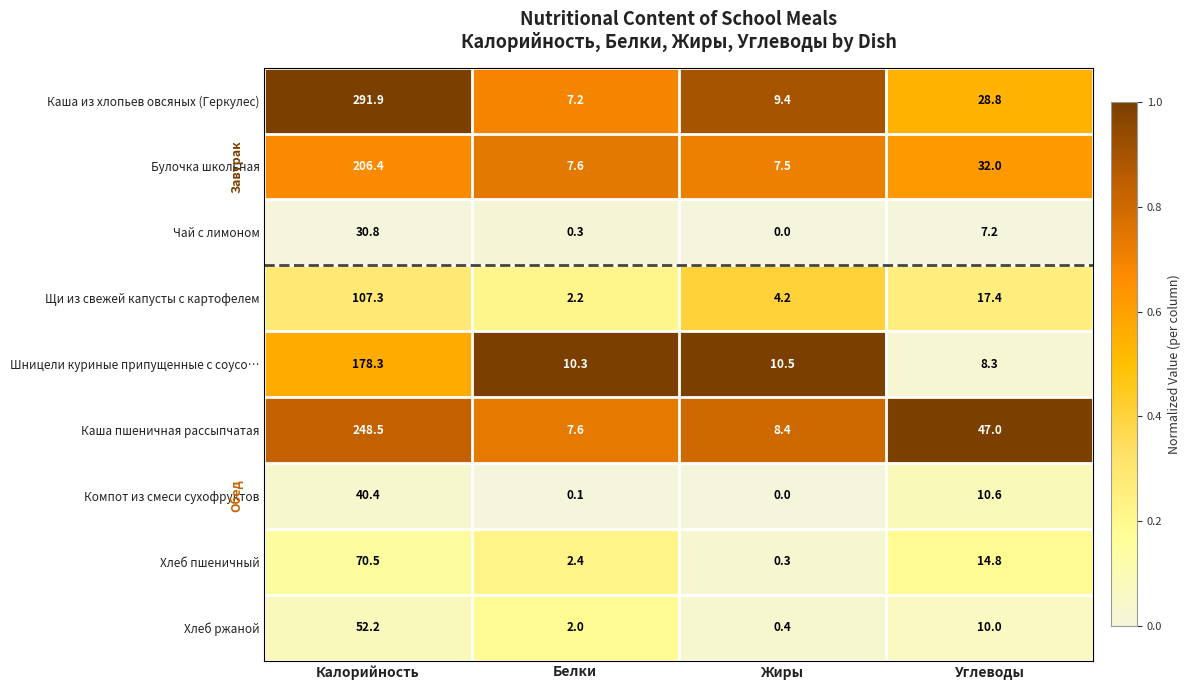

What is the difference between the highest and lowest values at Жиры?

10.5